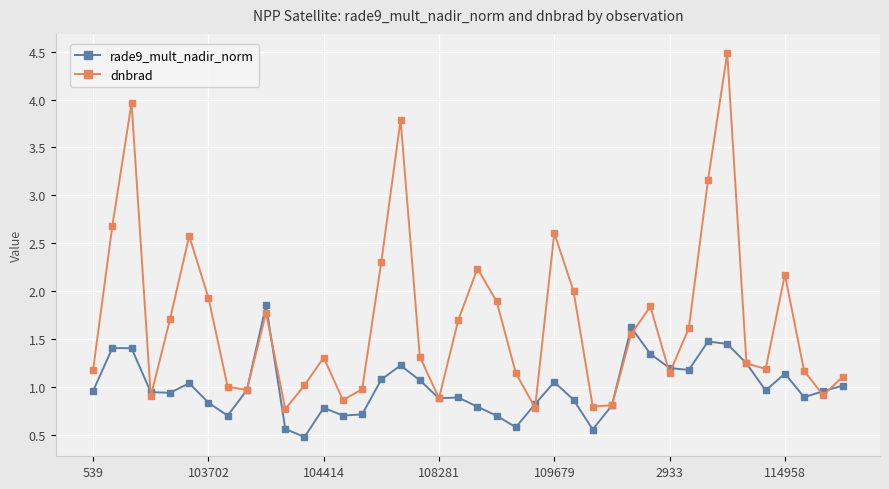

What is the value of the dnbrad point at the 14th from the left?

0.9